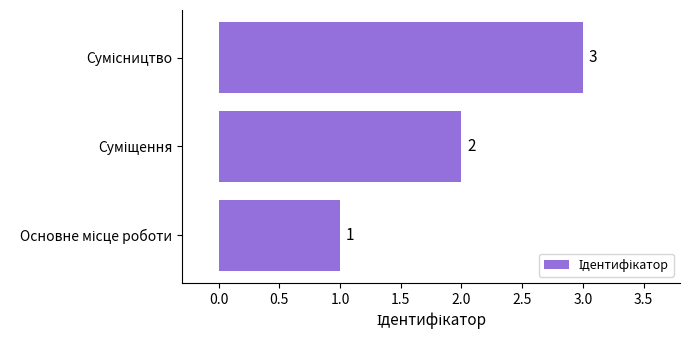

What is the difference between the maximum and minimum values?

2